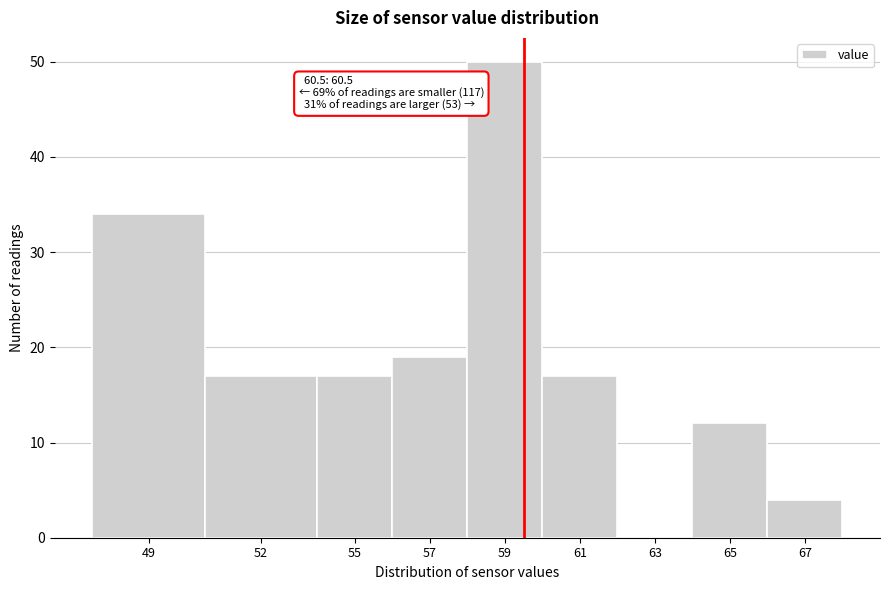

Reading right to left, transcribe all the data shown in this chart.

67=4	65=12	63=0	61=17	59=50	57=19	55=17	52=17	49=34